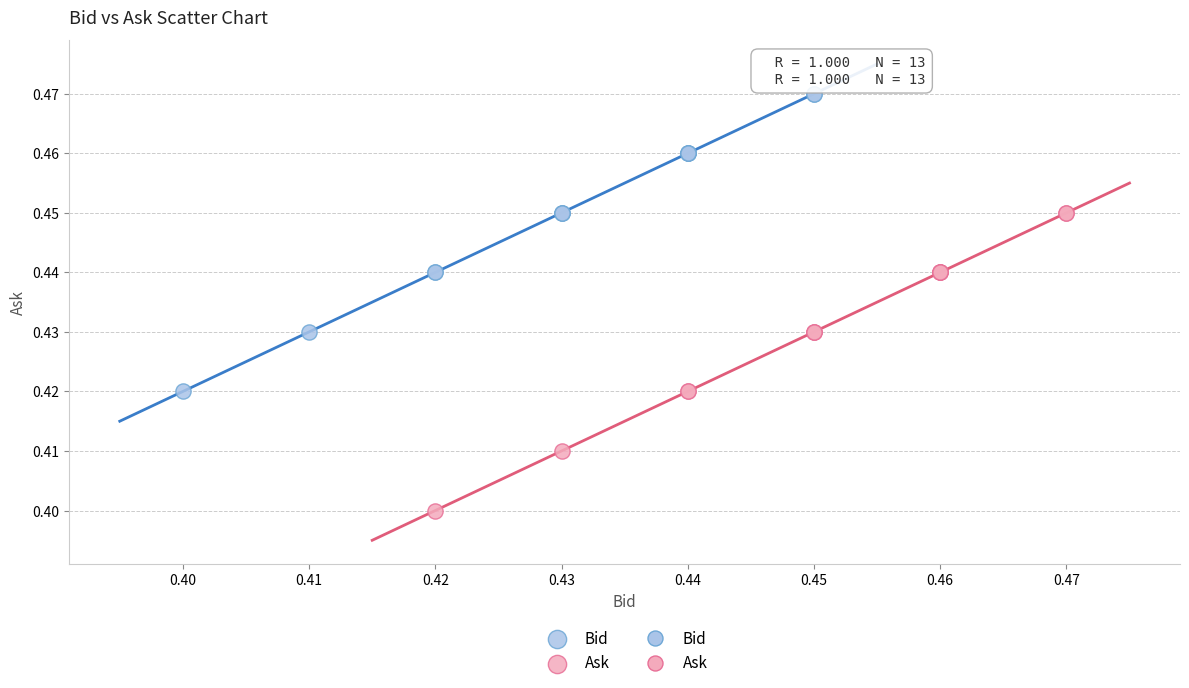

Which series reaches the maximum Y coordinate?

Bid